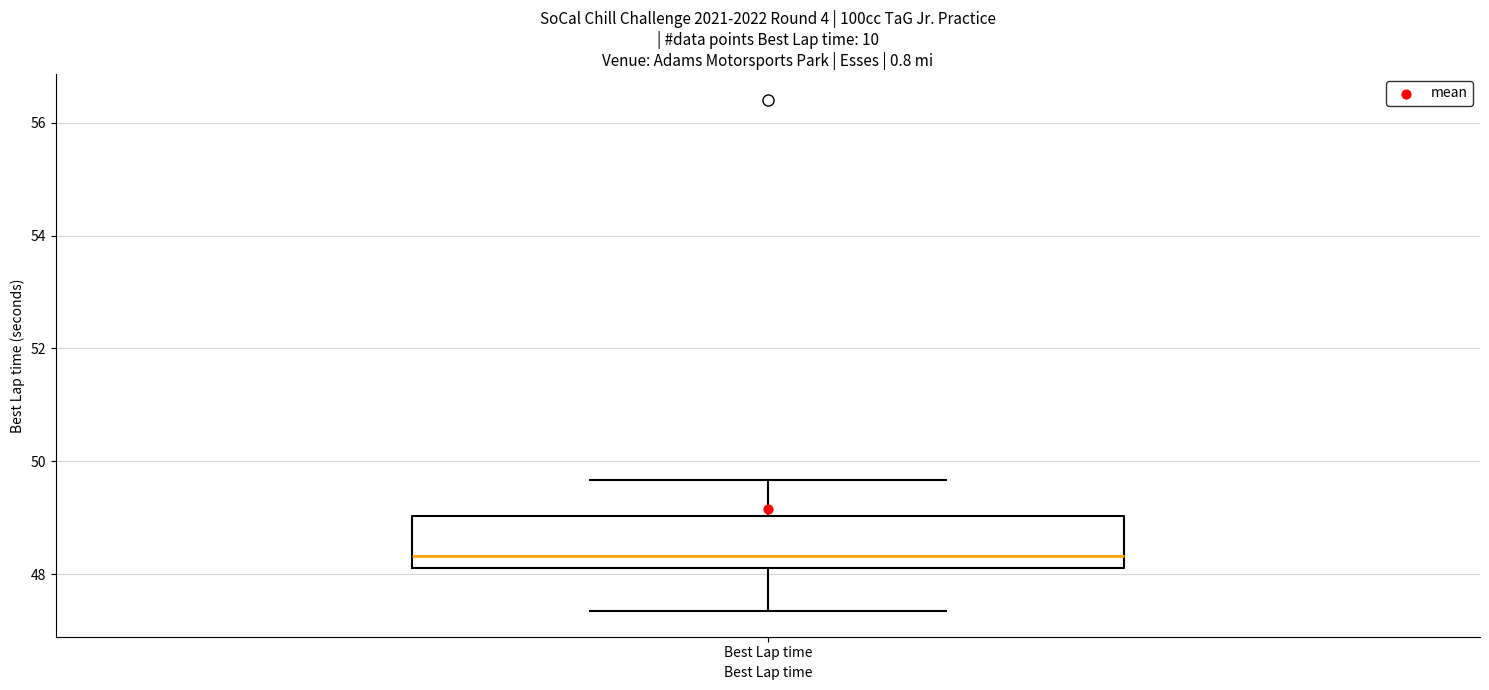

Where does the upper whisker of the box for Best Lap time end on the y-axis? The values are not printed on the chart, so give them approximately, as read against the axis.

49.6